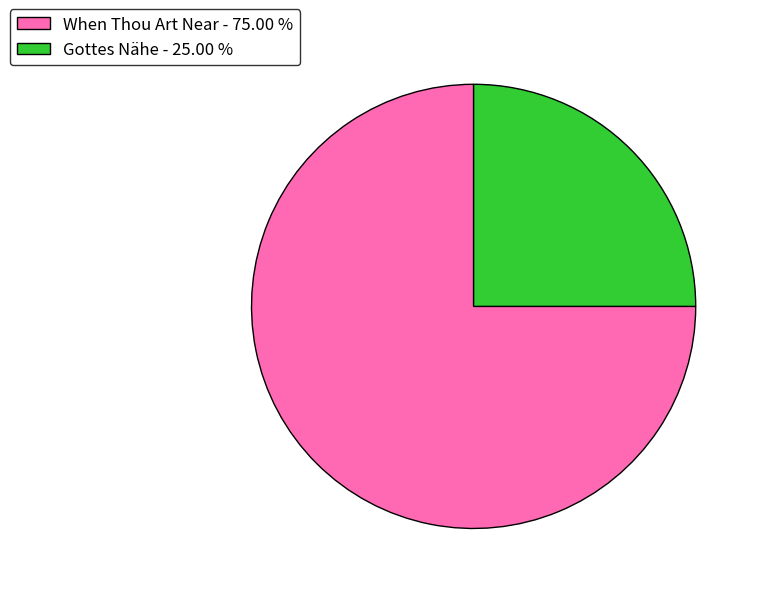

Which slice is the largest?

When Thou Art Near